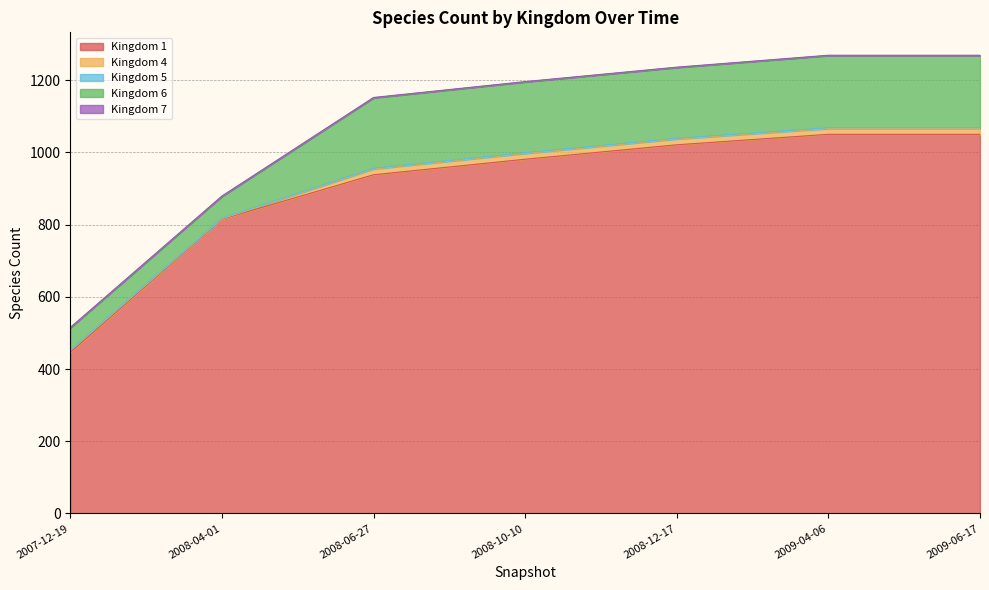

Between 2009-04-06 and 2008-04-01, which is larger?

2009-04-06